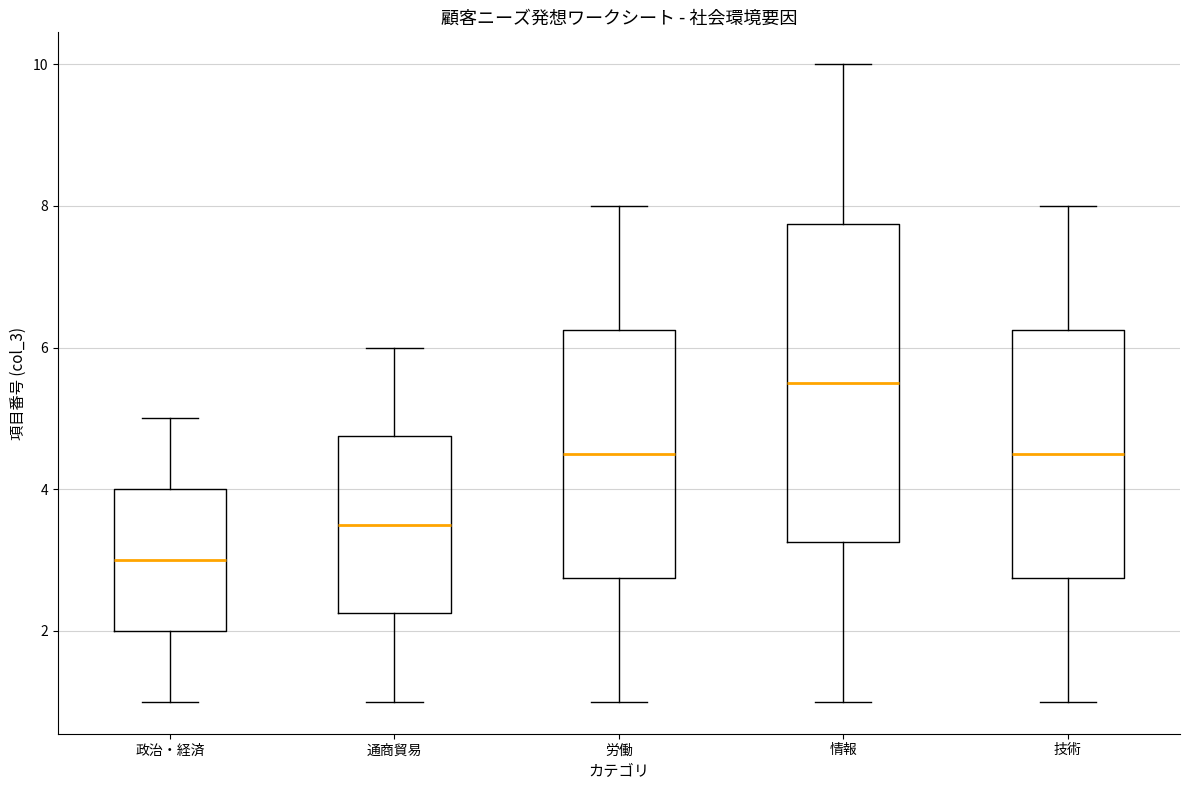

Which box is the tallest, from its lower edge to its upper edge?

情報